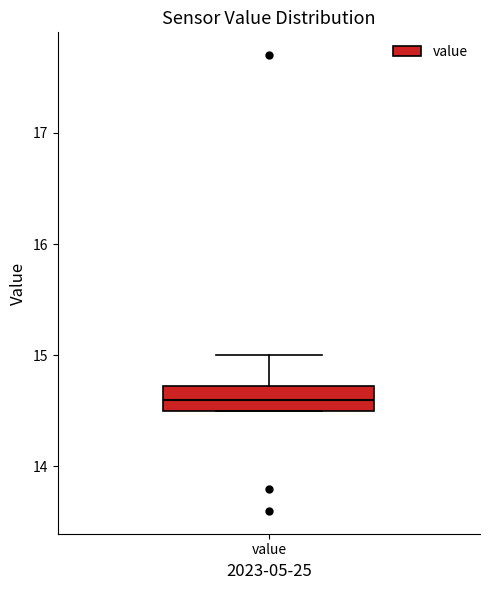

Where is the lower edge of the box for value on the y-axis? The values are not printed on the chart, so give them approximately, as read against the axis.

14.5